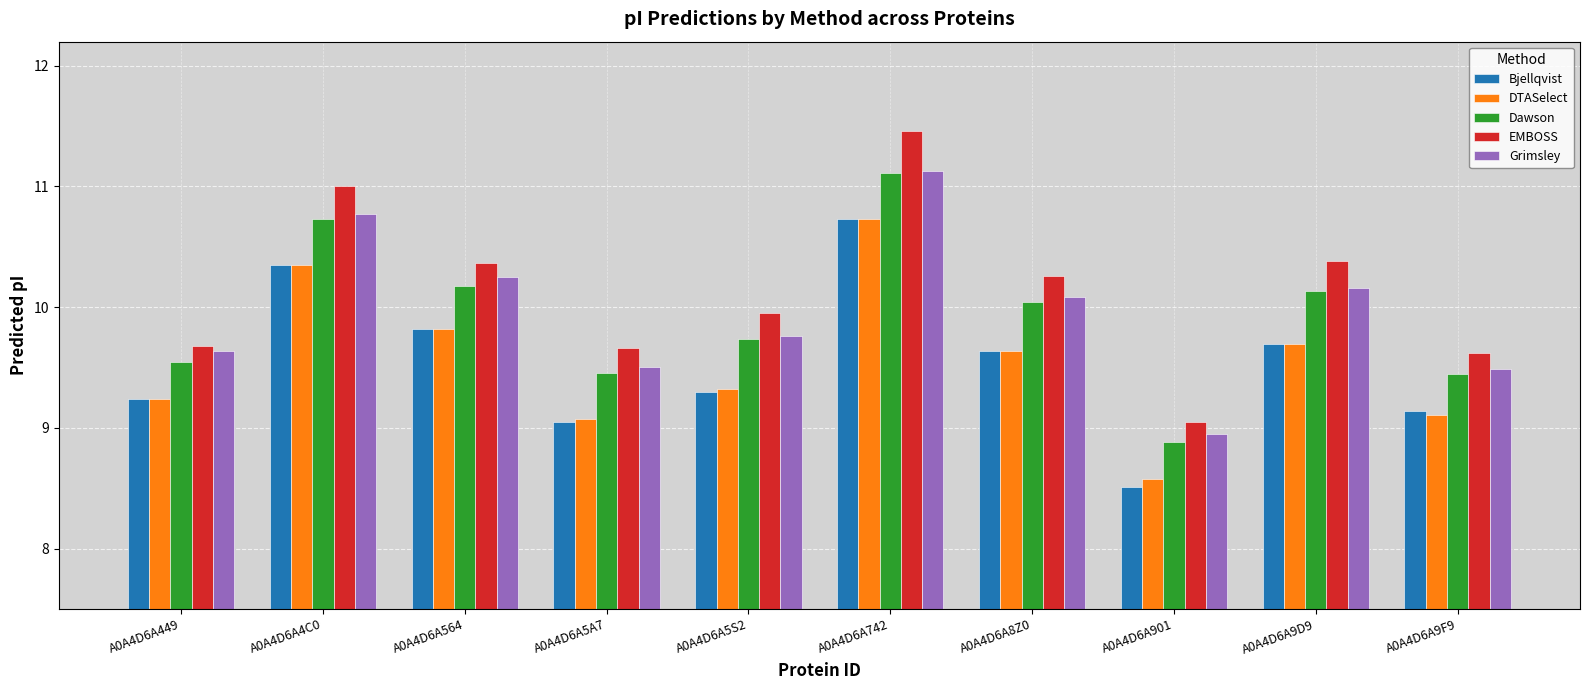

What are all the series names shown in the legend?

Bjellqvist, DTASelect, Dawson, EMBOSS, Grimsley